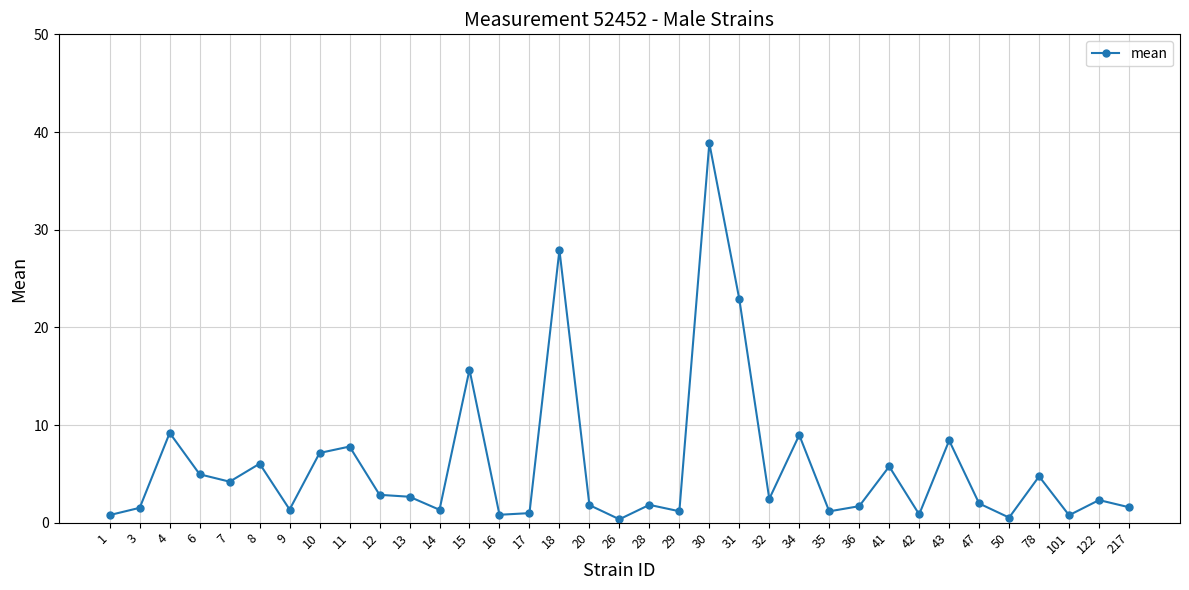

What value does the data have at 15?

15.7